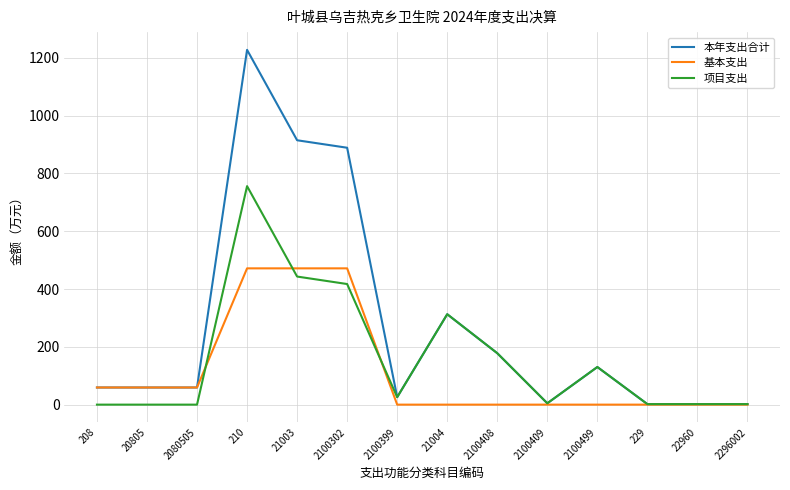

Which category has the highest value in the 项目支出 series?

210